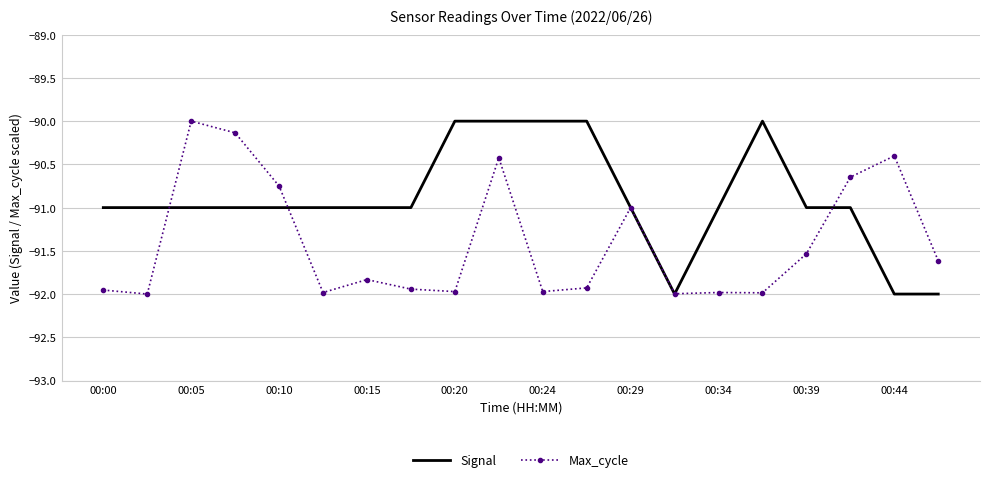

What is the average value of the Max_cycle series?

-91.4